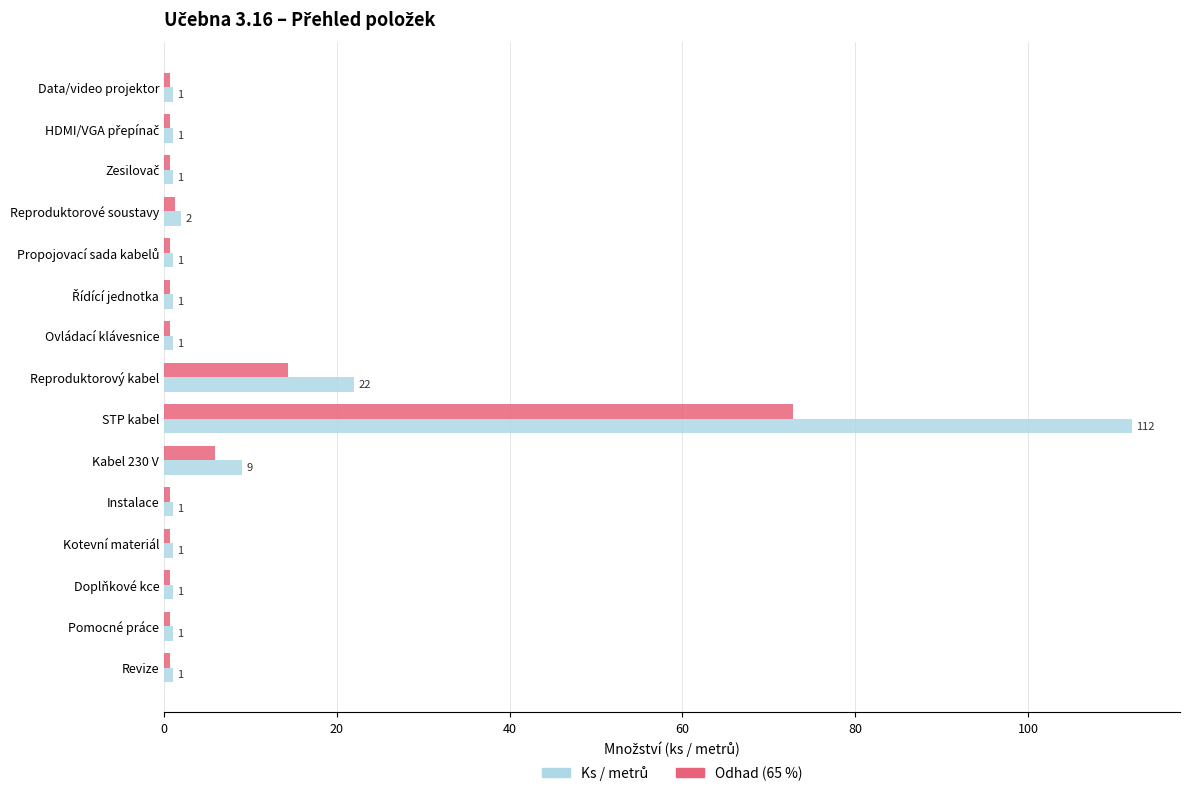

At which category is the sum across all series the highest?

STP kabel